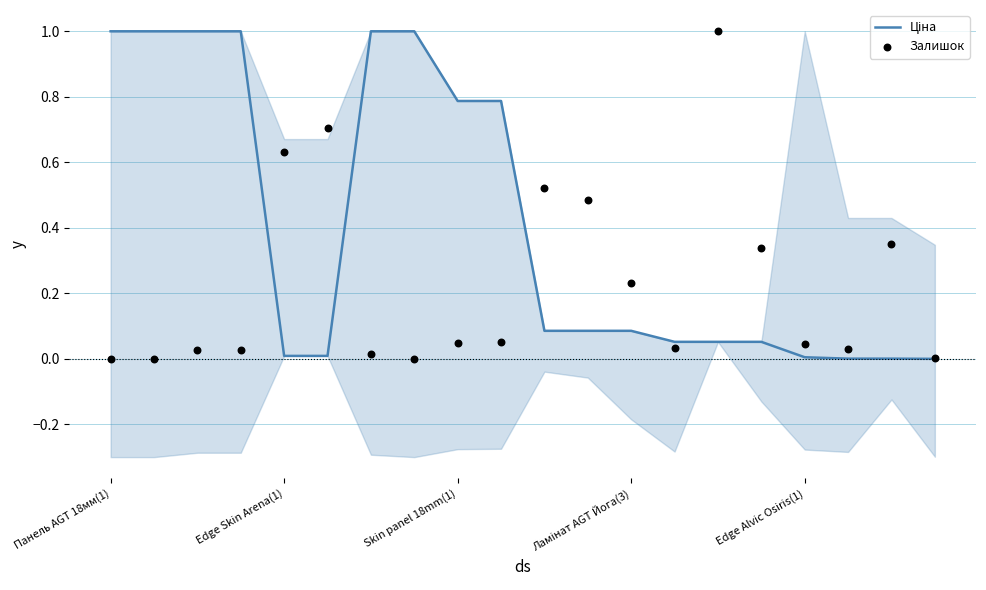

Is the value of Залишок at 11 greater than the value of Ціна at 15?

Yes